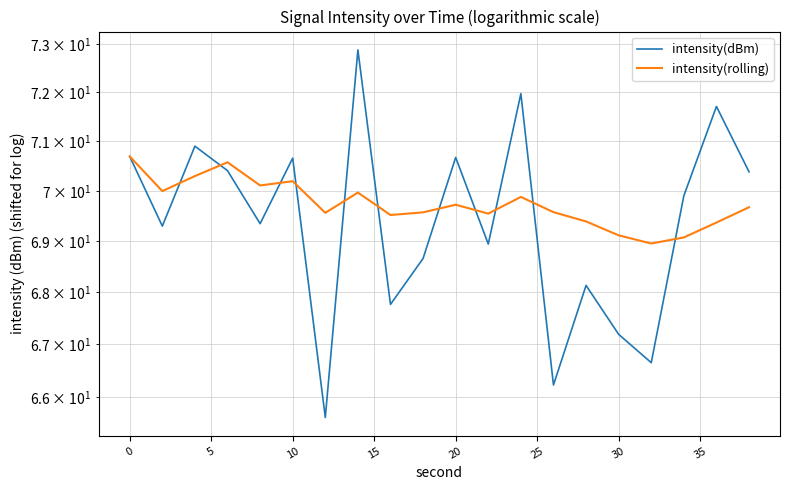

What are all the series names shown in the legend?

intensity(dBm), intensity(rolling)